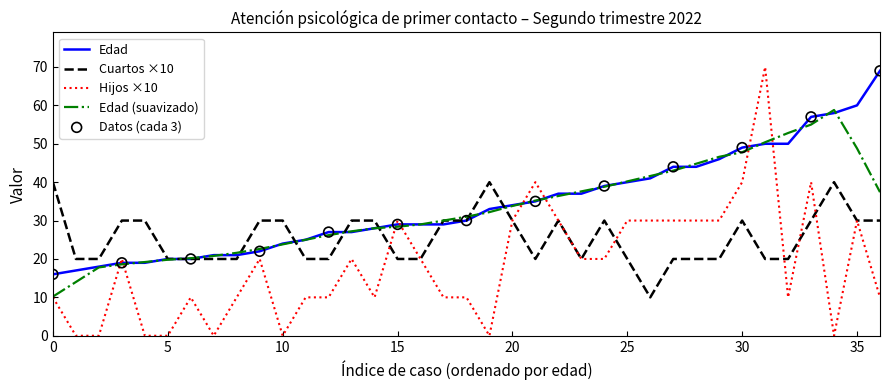

Which series has the widest spread of values?

Hijos ×10